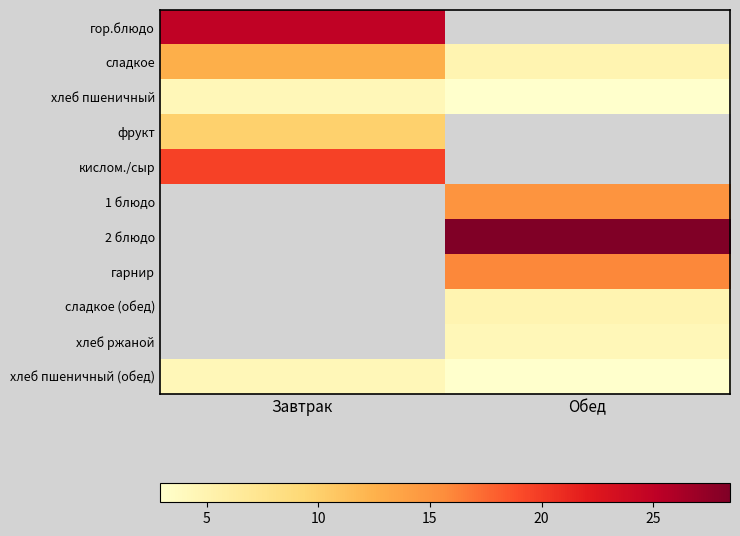

How many data points in сладкое are above 12?

1